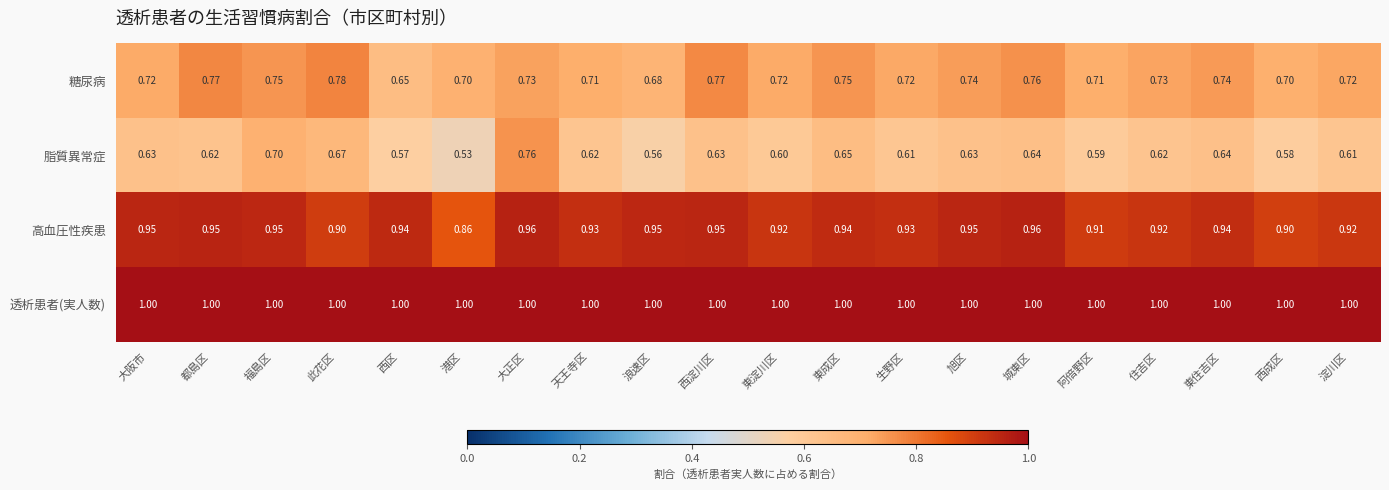

At which category is the sum across all series the highest?

大正区